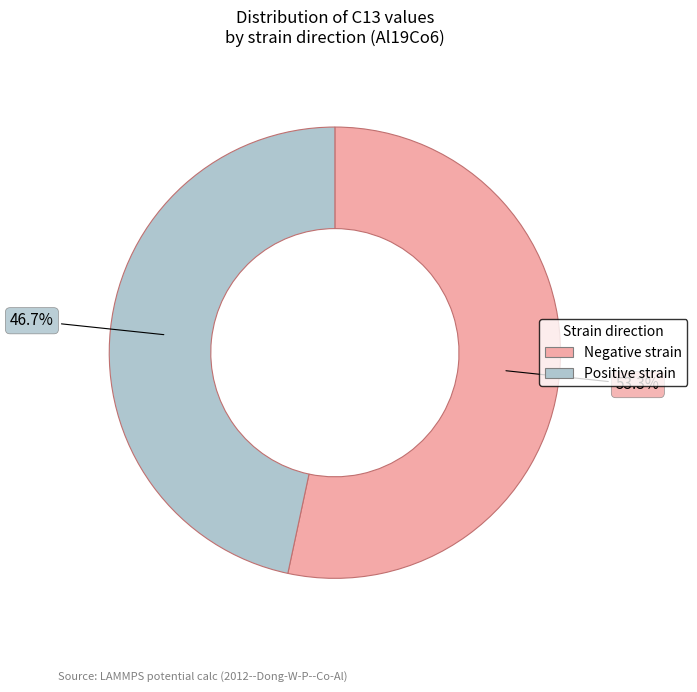

Is there a majority slice in this chart?

Yes